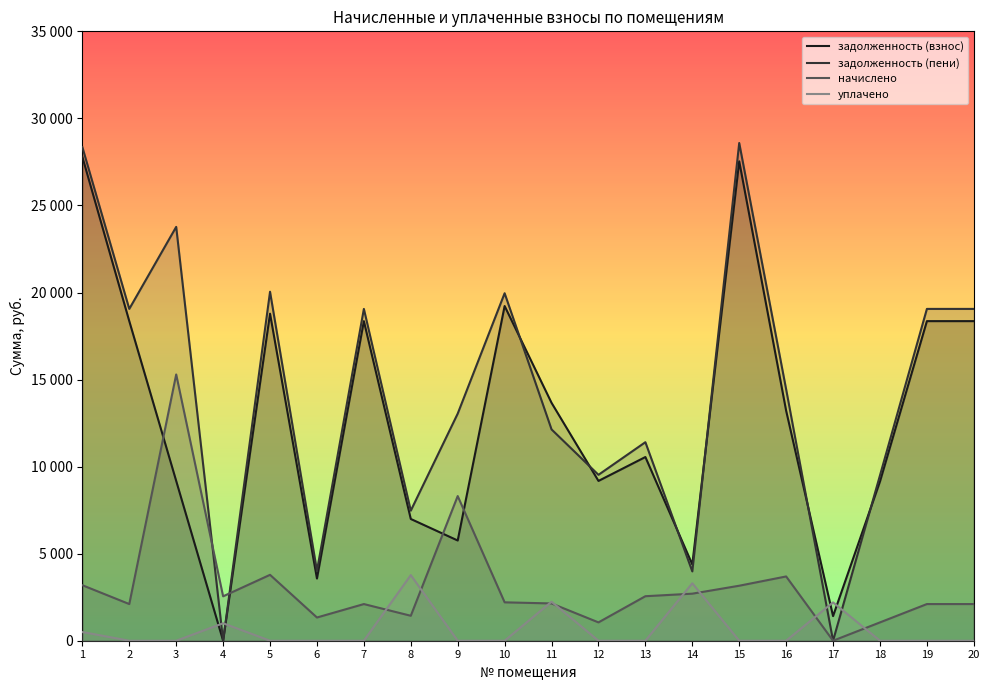

Does the chart display data point markers on the line(s)?

No